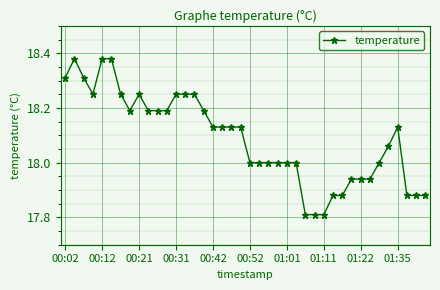

What is the difference between the maximum and minimum values?

0.6